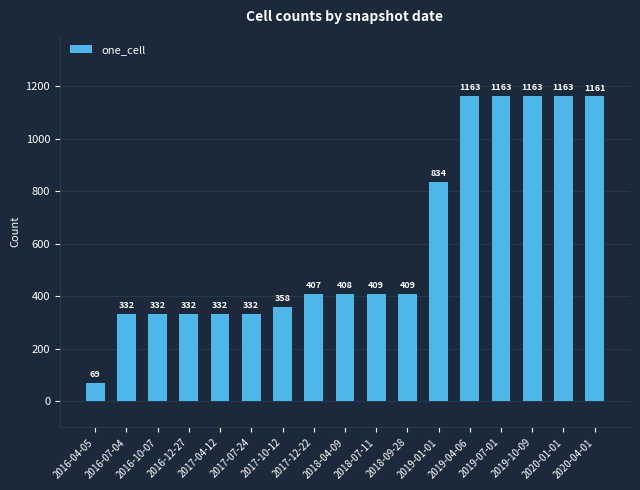

Reading left to right, list all the values displayed in this chart.

2016-04-05=69	2016-07-04=332	2016-10-07=332	2016-12-27=332	2017-04-12=332	2017-07-24=332	2017-10-12=358	2017-12-22=407	2018-04-09=408	2018-07-11=409	2018-09-28=409	2019-01-01=834	2019-04-06=1163	2019-07-01=1163	2019-10-09=1163	2020-01-01=1163	2020-04-01=1161